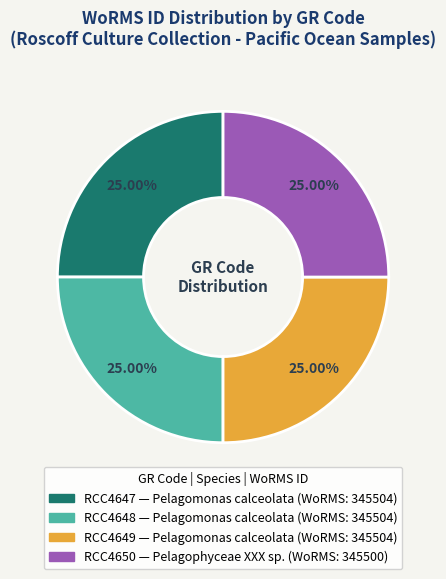

To the nearest percent, what portion does RCC4649 represent?

25%